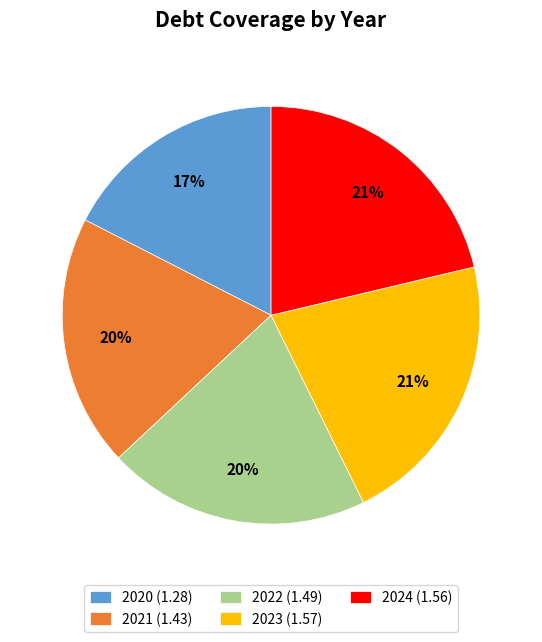

What is the ratio of the value at 2020 (1.28) to the value at 2023 (1.57)?

0.8